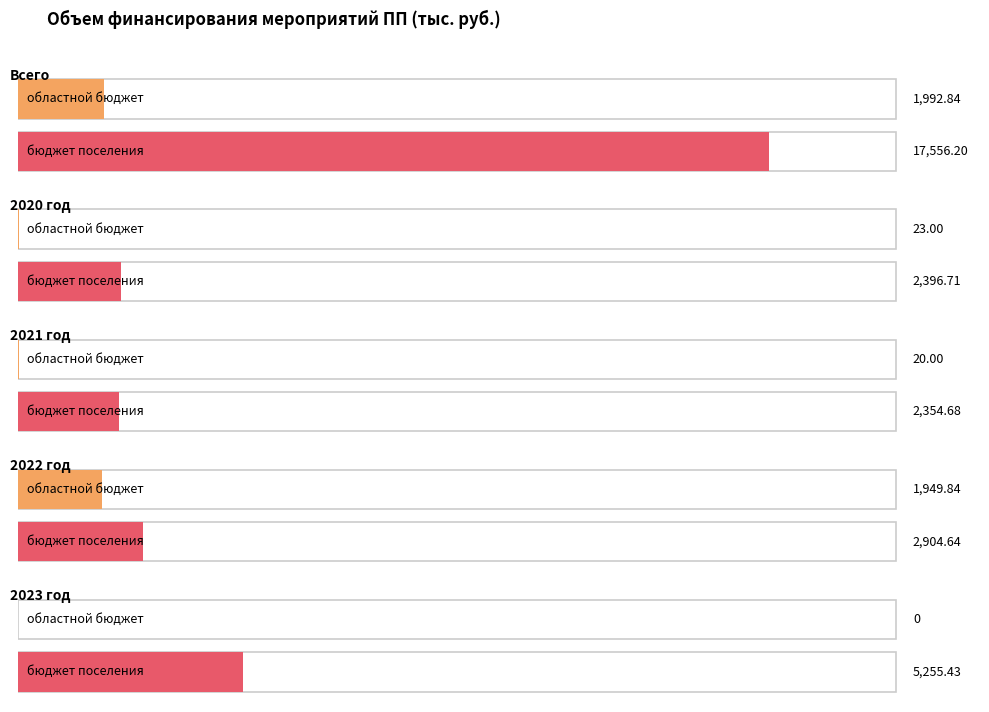

True or false: бюджет поселения has a value of 5255.4 at 2023 год.

True